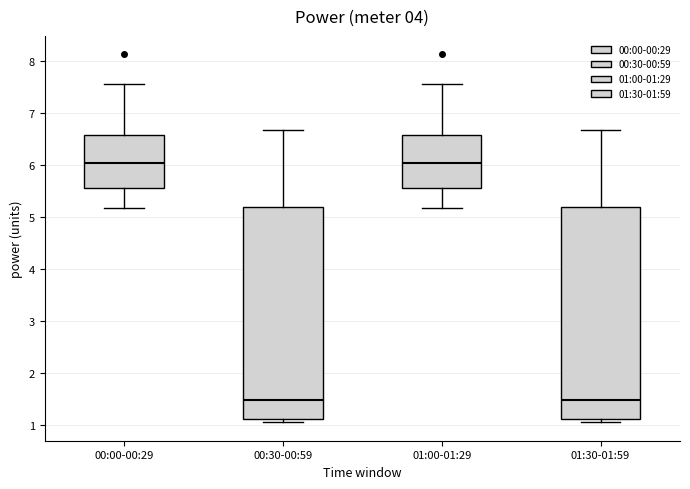

Reading left to right, transcribe this box plot: for each box, give where its median line is, the range the box spans, and where its two whiskers end, as read against the y-axis. The values are not printed on the chart, so give them approximately, as read against the axis.

00:00-00:29: median 6.0, box 5.6 to 6.6, whiskers 5.2 to 7.6
00:30-00:59: median 1.5, box 1.1 to 5.2, whiskers 1.1 (just below the box's lower edge) to 6.7
01:00-01:29: median 6.0, box 5.6 to 6.6, whiskers 5.2 to 7.6
01:30-01:59: median 1.5, box 1.1 to 5.2, whiskers 1.1 (just below the box's lower edge) to 6.7